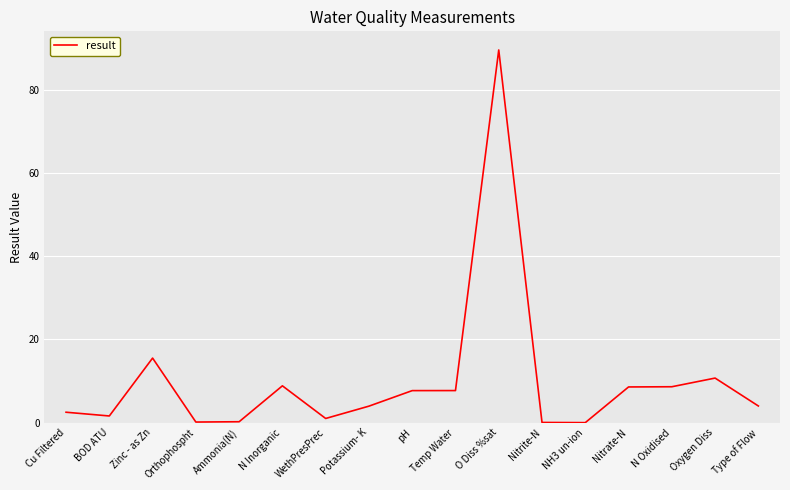

At which label is the value closest to 44?

Zinc - as Zn